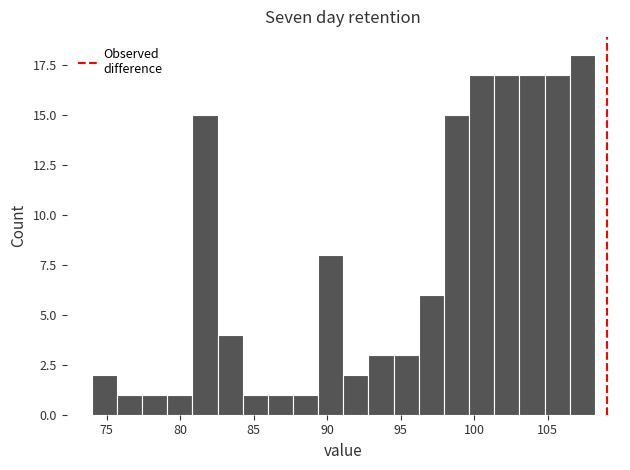

Read against the x-axis, roughly where is the centre of the tallest bar?

107.5